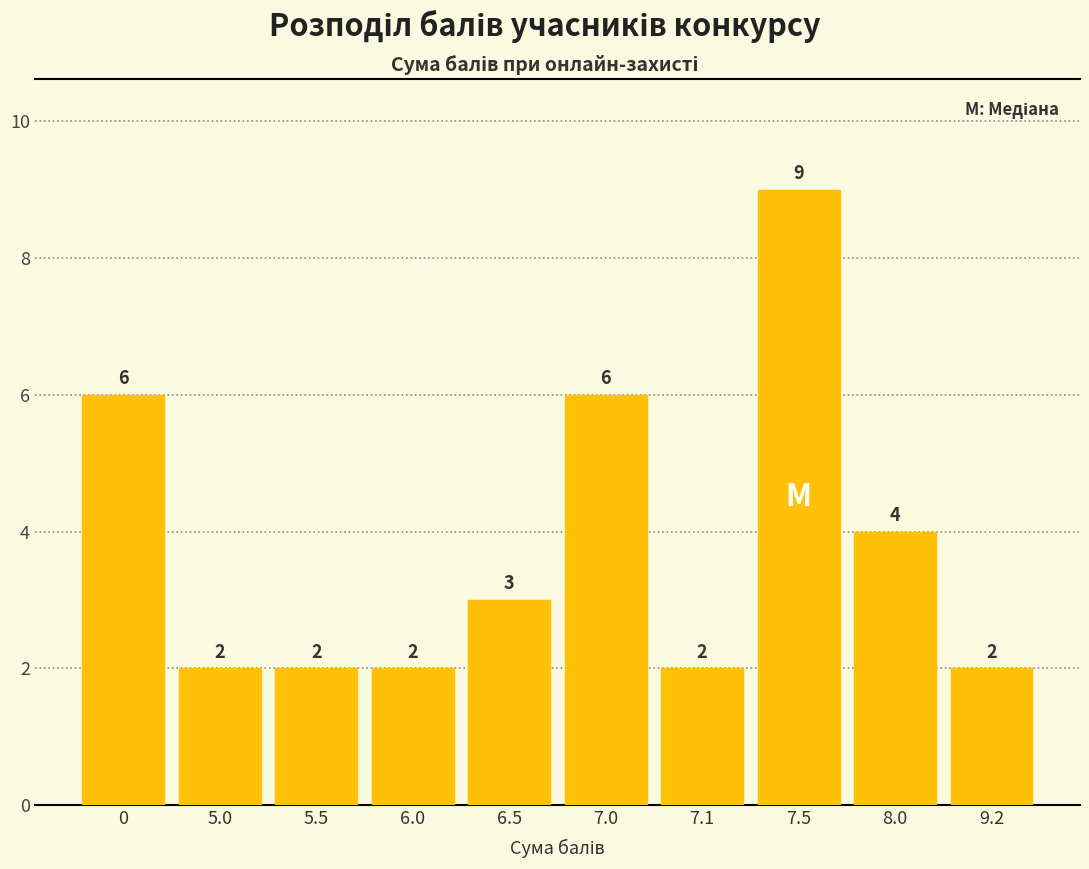

What is the approximate value at 7.1?

2